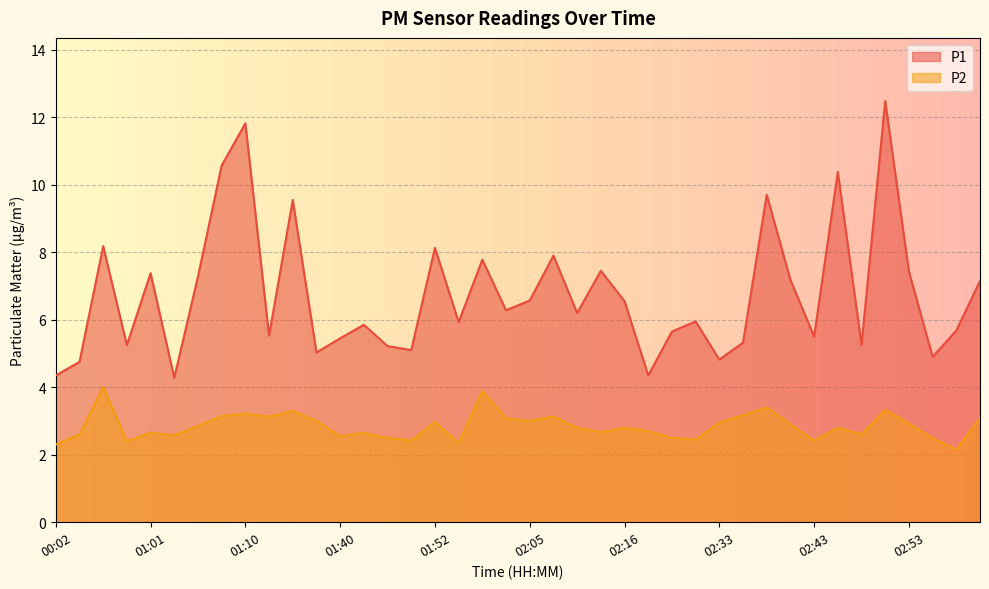

Between 02:16 and 02:43, which series saw the biggest shift?

P1